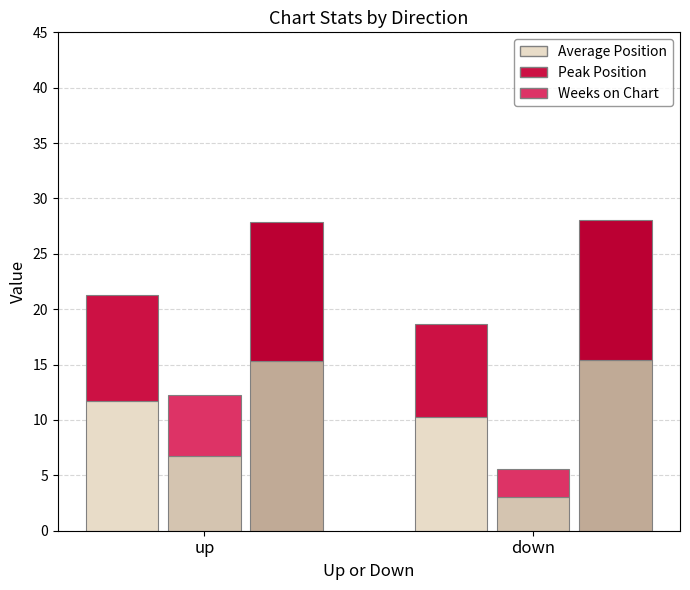

Where does the Average Position (base) series first go above 11?

up